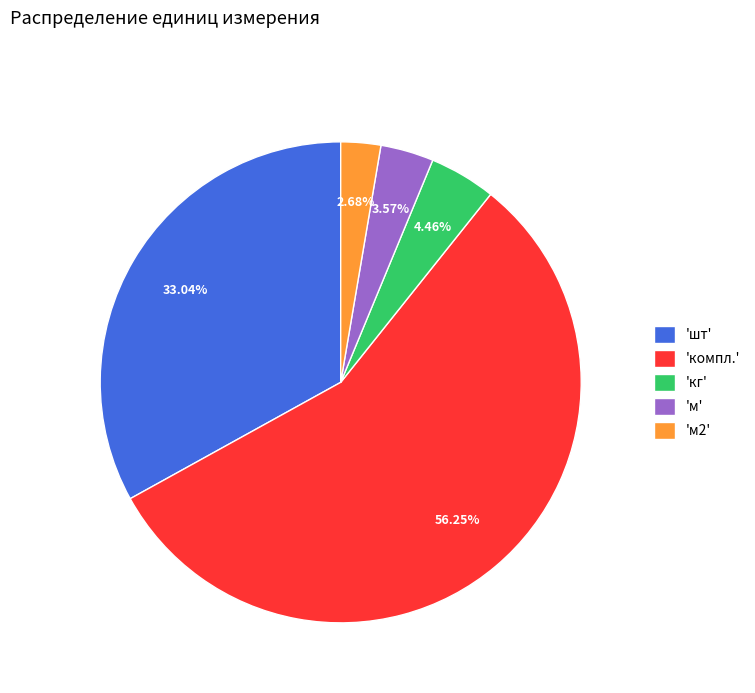

Which slice represents more than half of the pie?

'компл.'